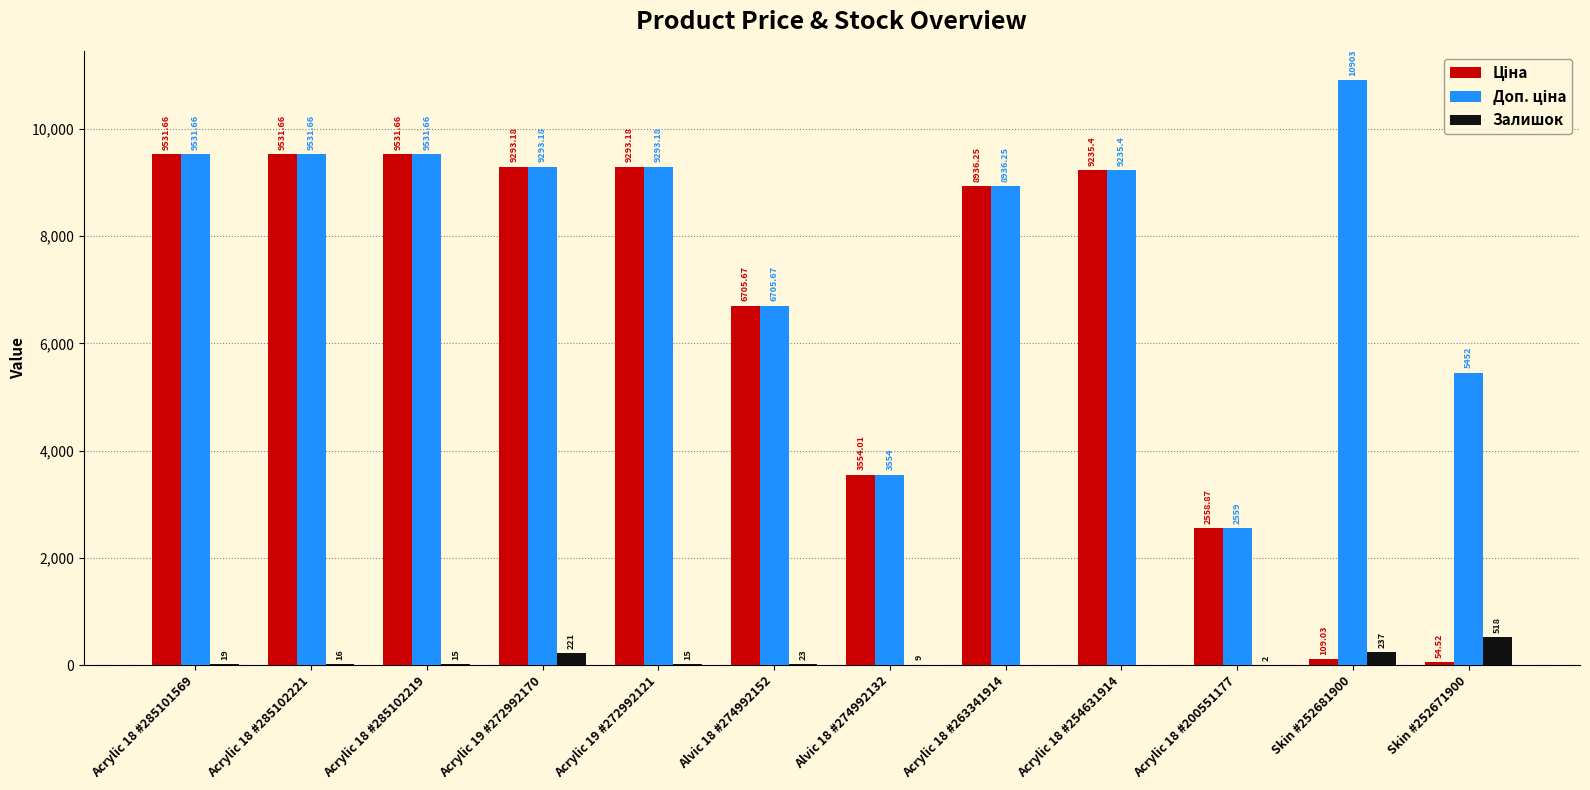

What is the total value across all series at Alvic 18 #274992132?

7117.0